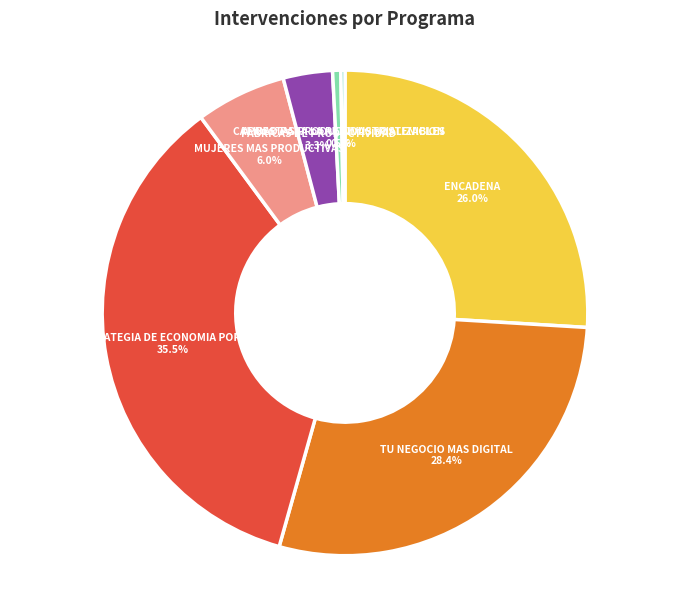

What percentage is the TU NEGOCIO MAS DIGITAL slice, to the nearest percent?

28%